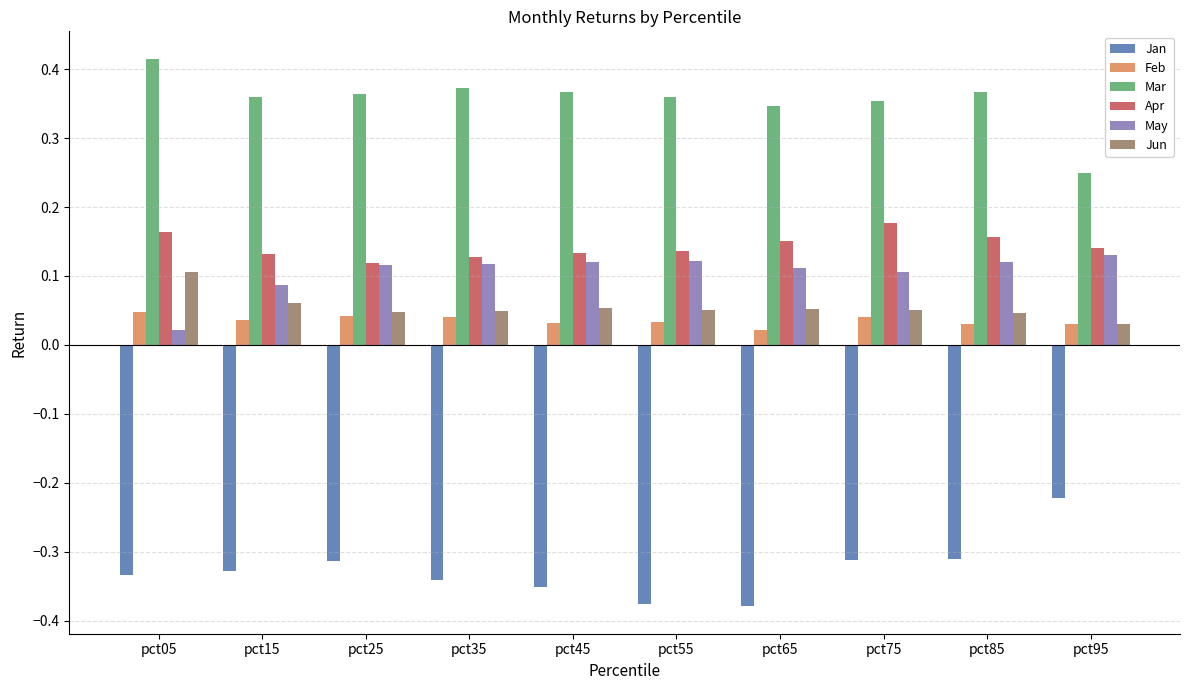

What is the sum of all May values?

1.1